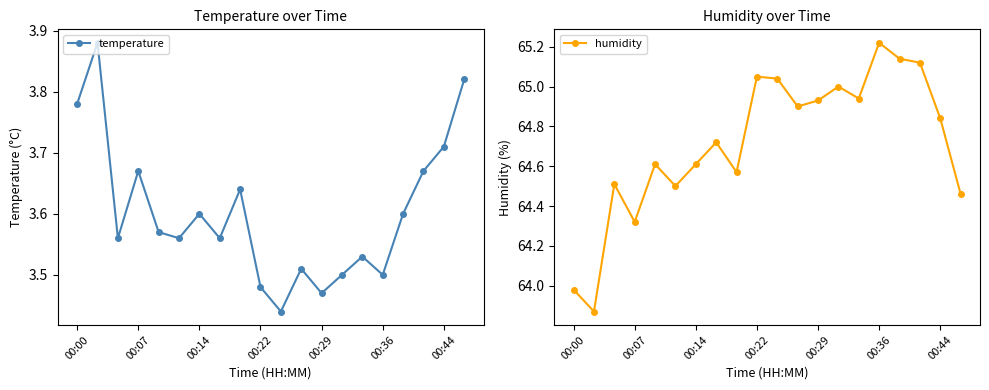

What is the value of the humidity point at the 15th from the left?

64.9